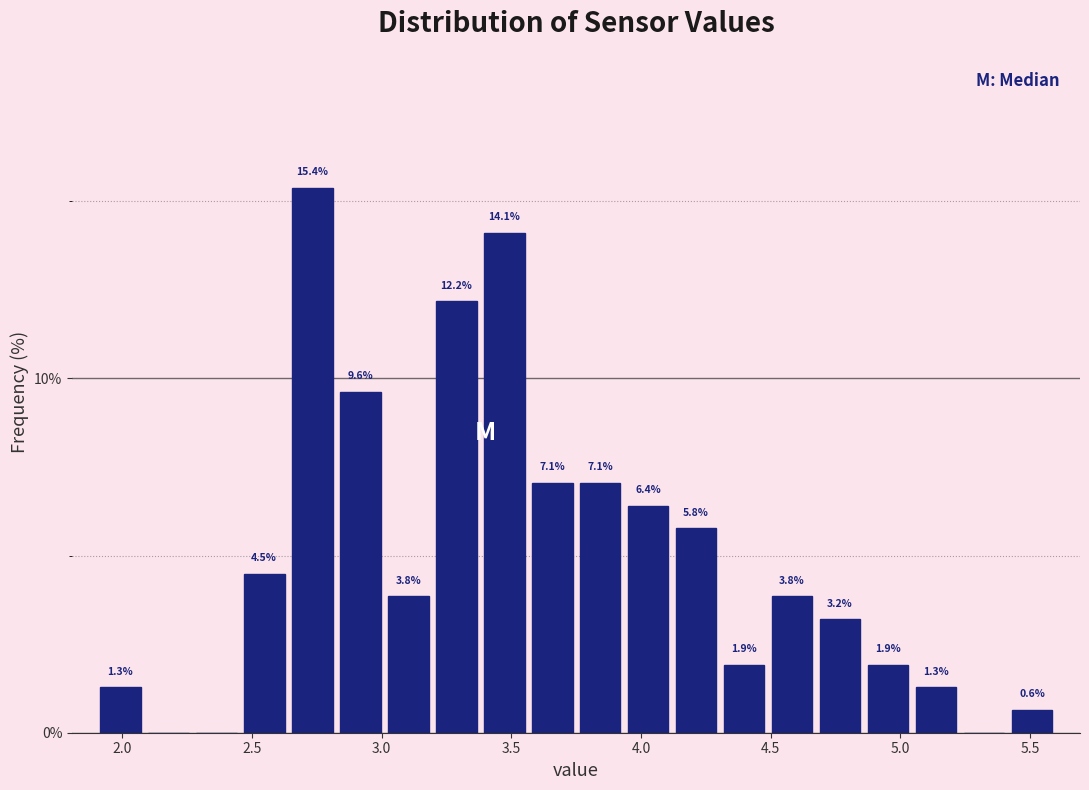

Around what value on the x-axis is the tallest bar? Give the approximate position of its centre, as read against the axis.

2.75